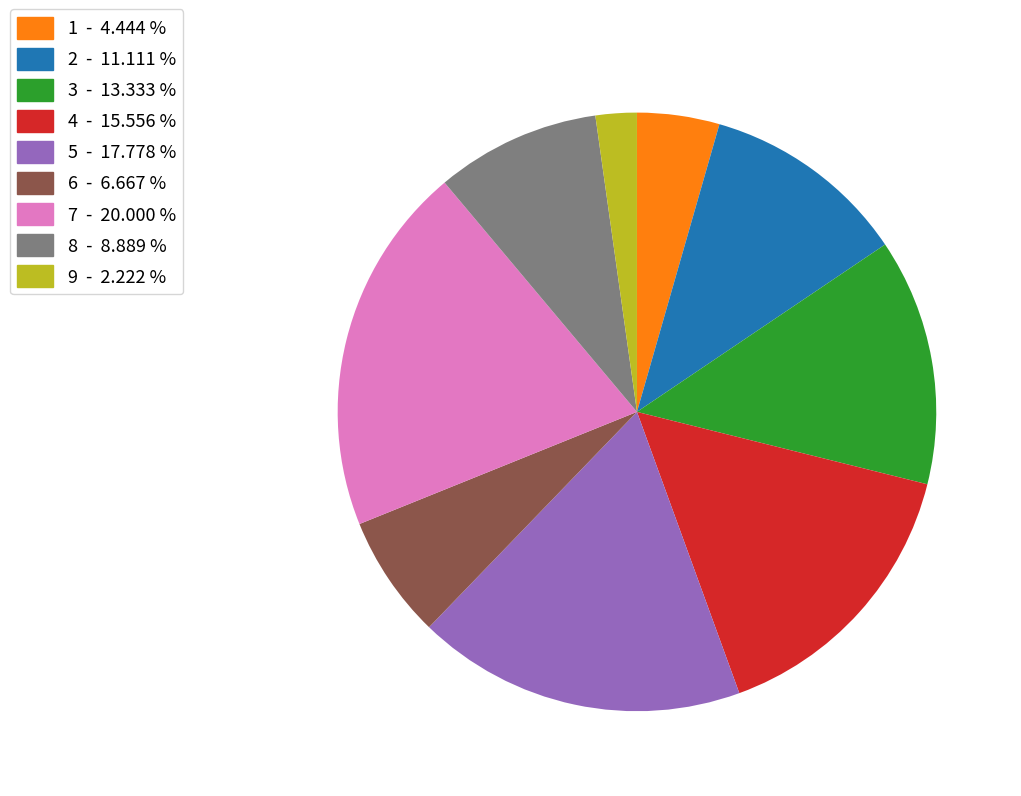

Approximately how many times larger is the value at 2 - 11.111 % compared to 1 - 4.444 %?

2.5